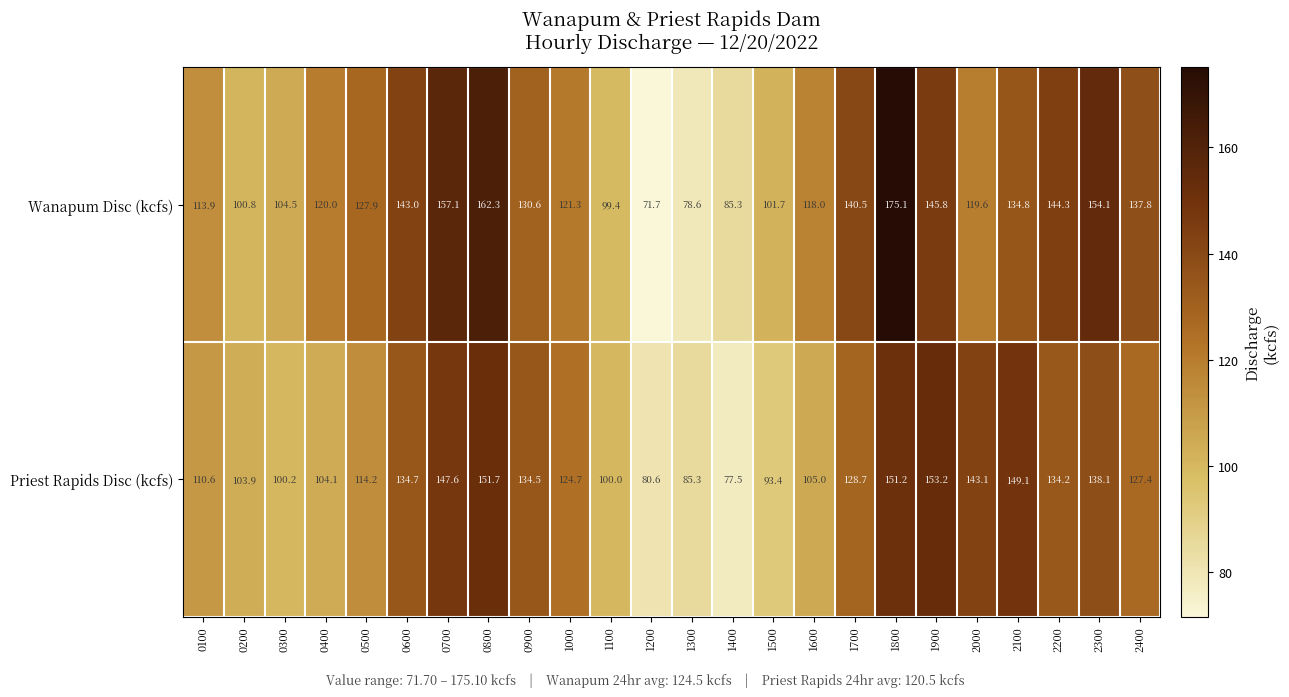

At which label does Priest Rapids Disc (kcfs) first exceed 127?

0600